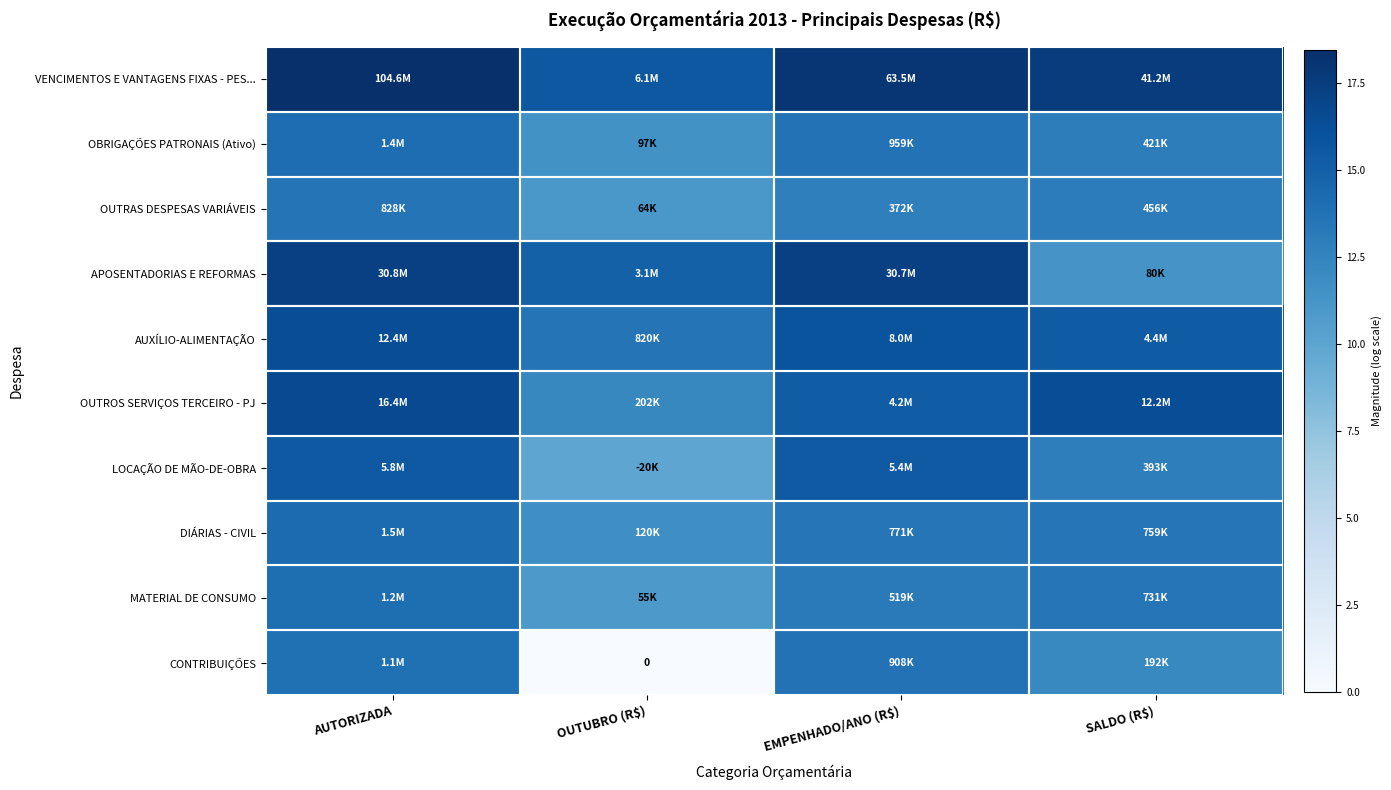

The value of OUTRAS DESPESAS VARIÁVEIS at OUTUBRO (R$) is 11.1. True or false?

True